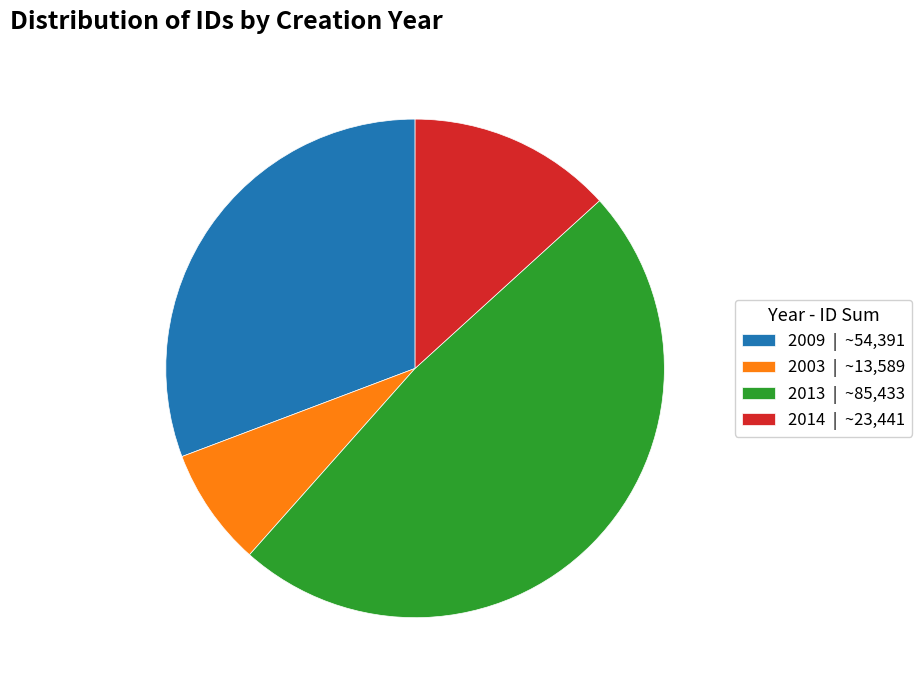

Do 2003 | ~13,589 and 2013 | ~85,433 together represent more than half of the pie?

Yes